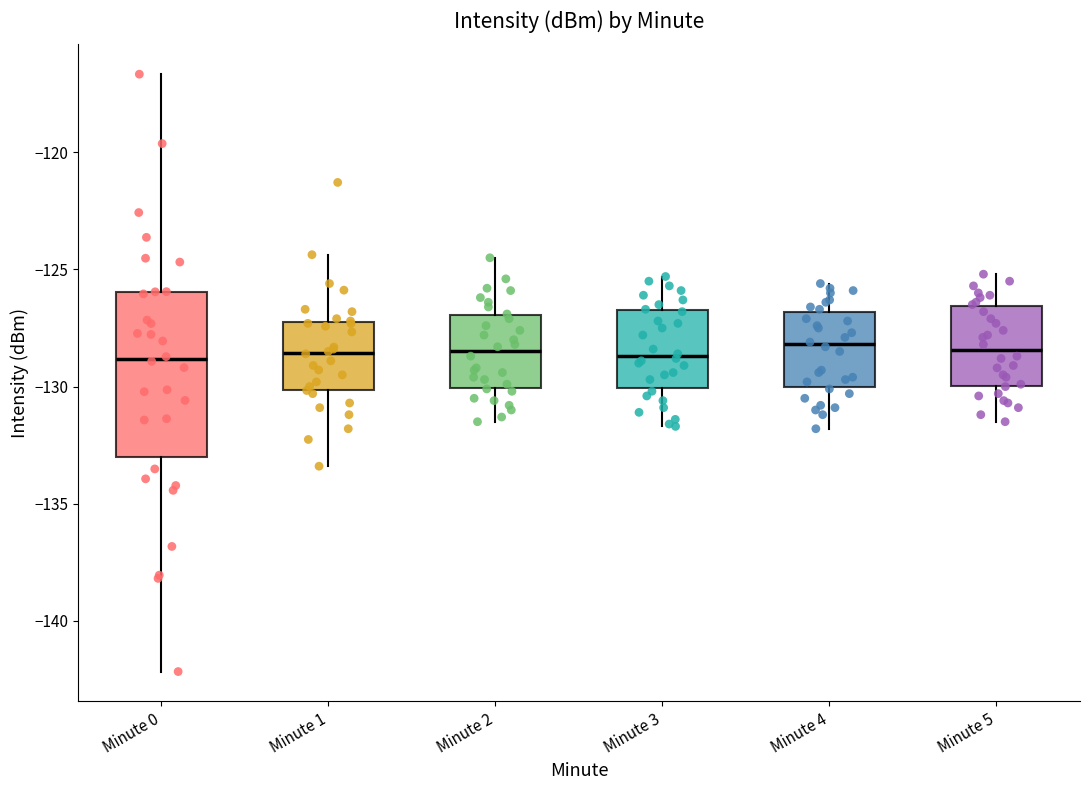

Reading left to right, read every box against the y-axis: the position of its median line, the range the box covers, and the ends of its whiskers. The values are not printed on the chart, so give them approximately, as read against the axis.

Minute 0: median -129.0, box -133.0 to -126.0, whiskers -142.0 to -116.5
Minute 1: median -128.5, box -130.0 to -127.0, whiskers -133.5 to -124.5
Minute 2: median -128.5, box -130.0 to -127.0, whiskers -131.5 to -124.5
Minute 3: median -128.5, box -130.0 to -126.5, whiskers -131.5 to -125.5
Minute 4: median -128.0, box -130.0 to -127.0, whiskers -132.0 to -125.5
Minute 5: median -128.5, box -130.0 to -126.5, whiskers -131.5 to -125.0